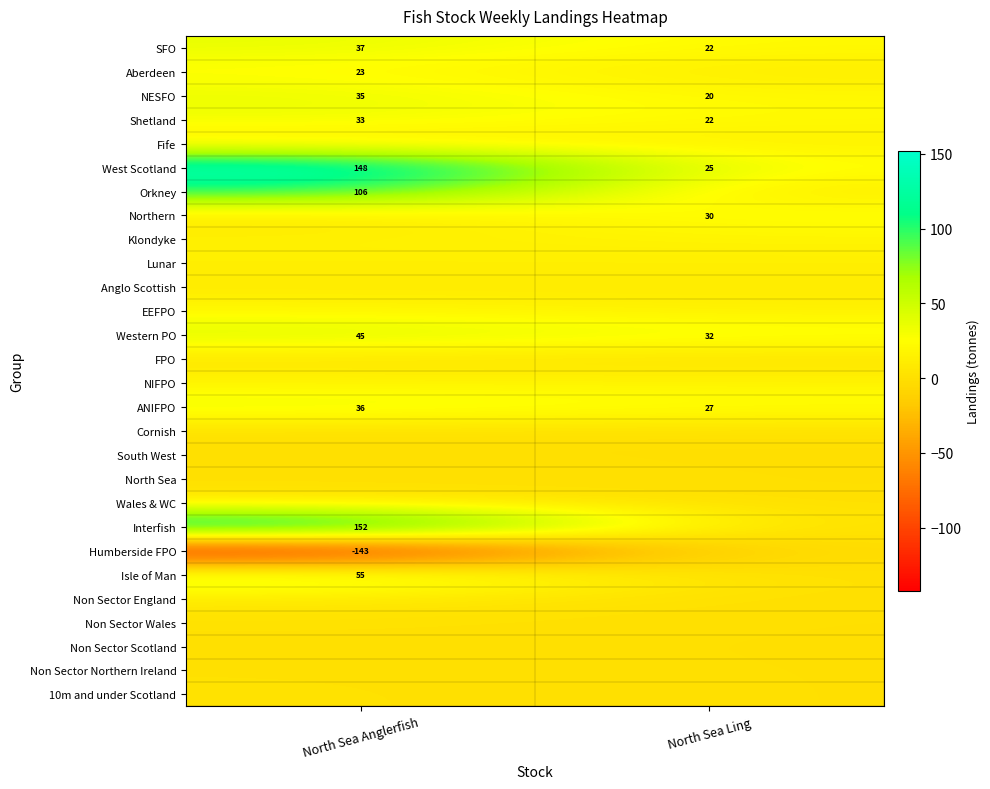

How many series are shown in this chart?

28